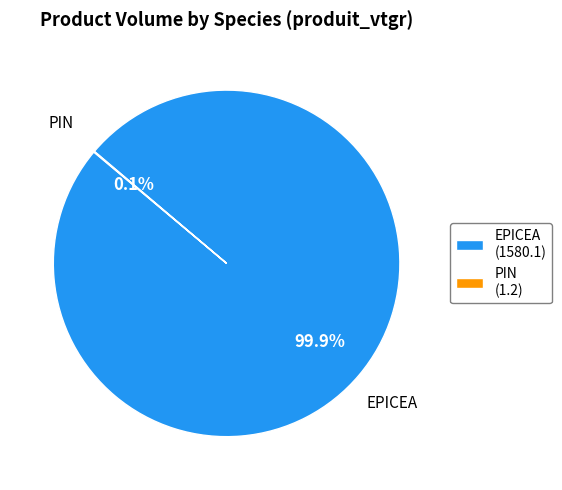

What is the largest slice in the pie chart?

EPICEA